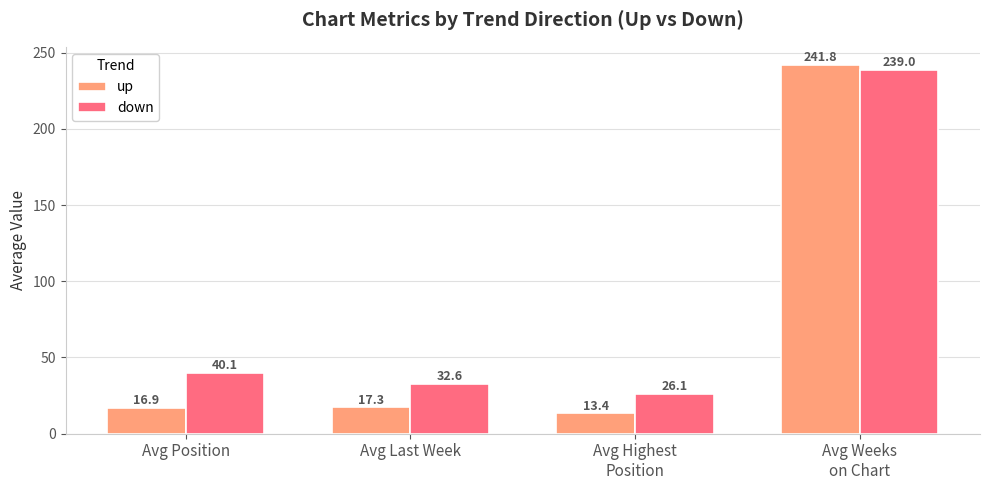

What is the difference between the maximum and minimum values in the down series?

212.9